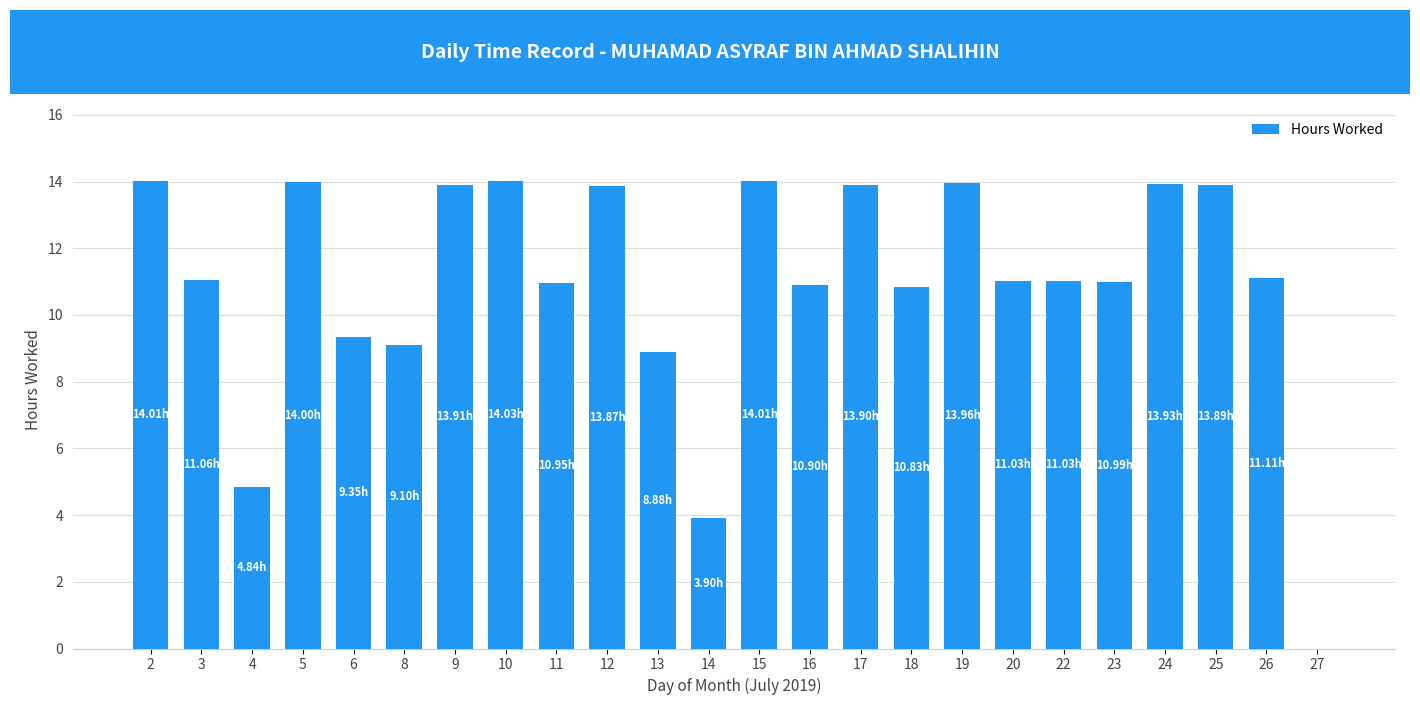

What is the ratio of the value at 2 to the value at 8?

1.5